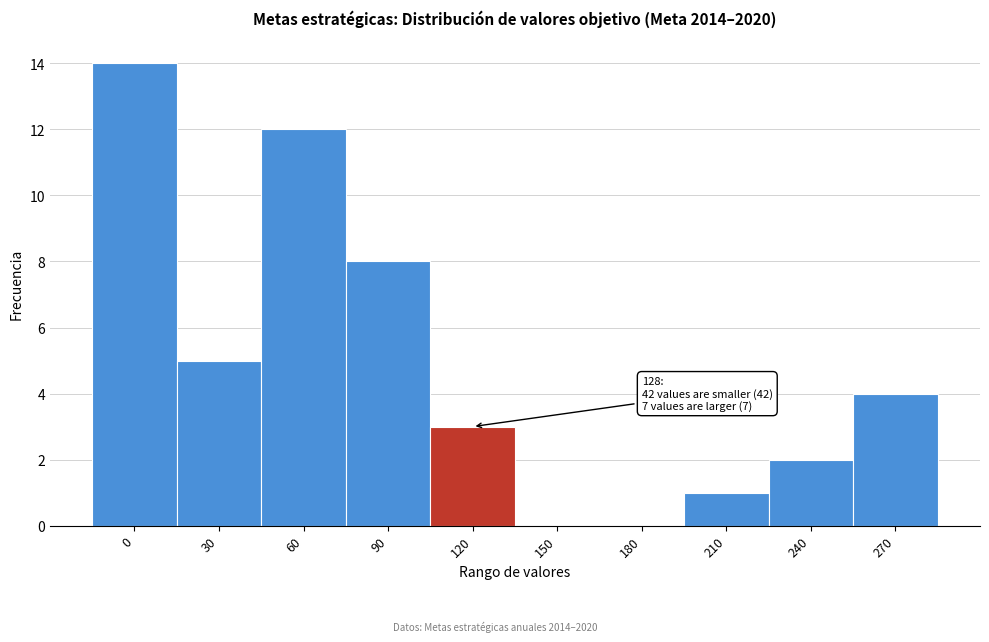

Reading right to left, extract all data points from this chart.

270=4	240=2	210=1	180=0	150=0	120=3	90=8	60=12	30=5	0=14